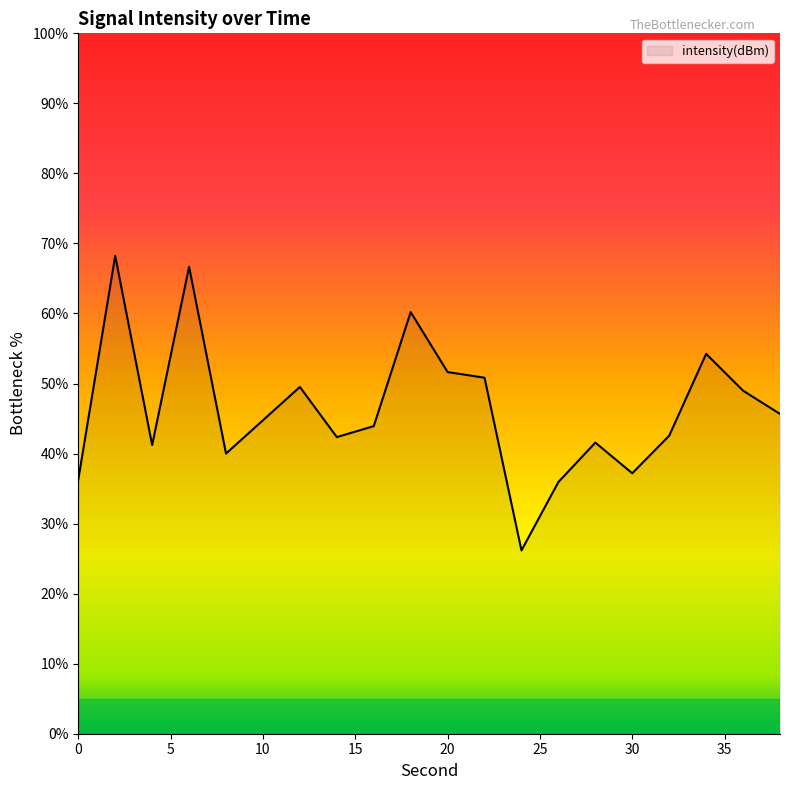

What is the greatest value displayed?

68.2